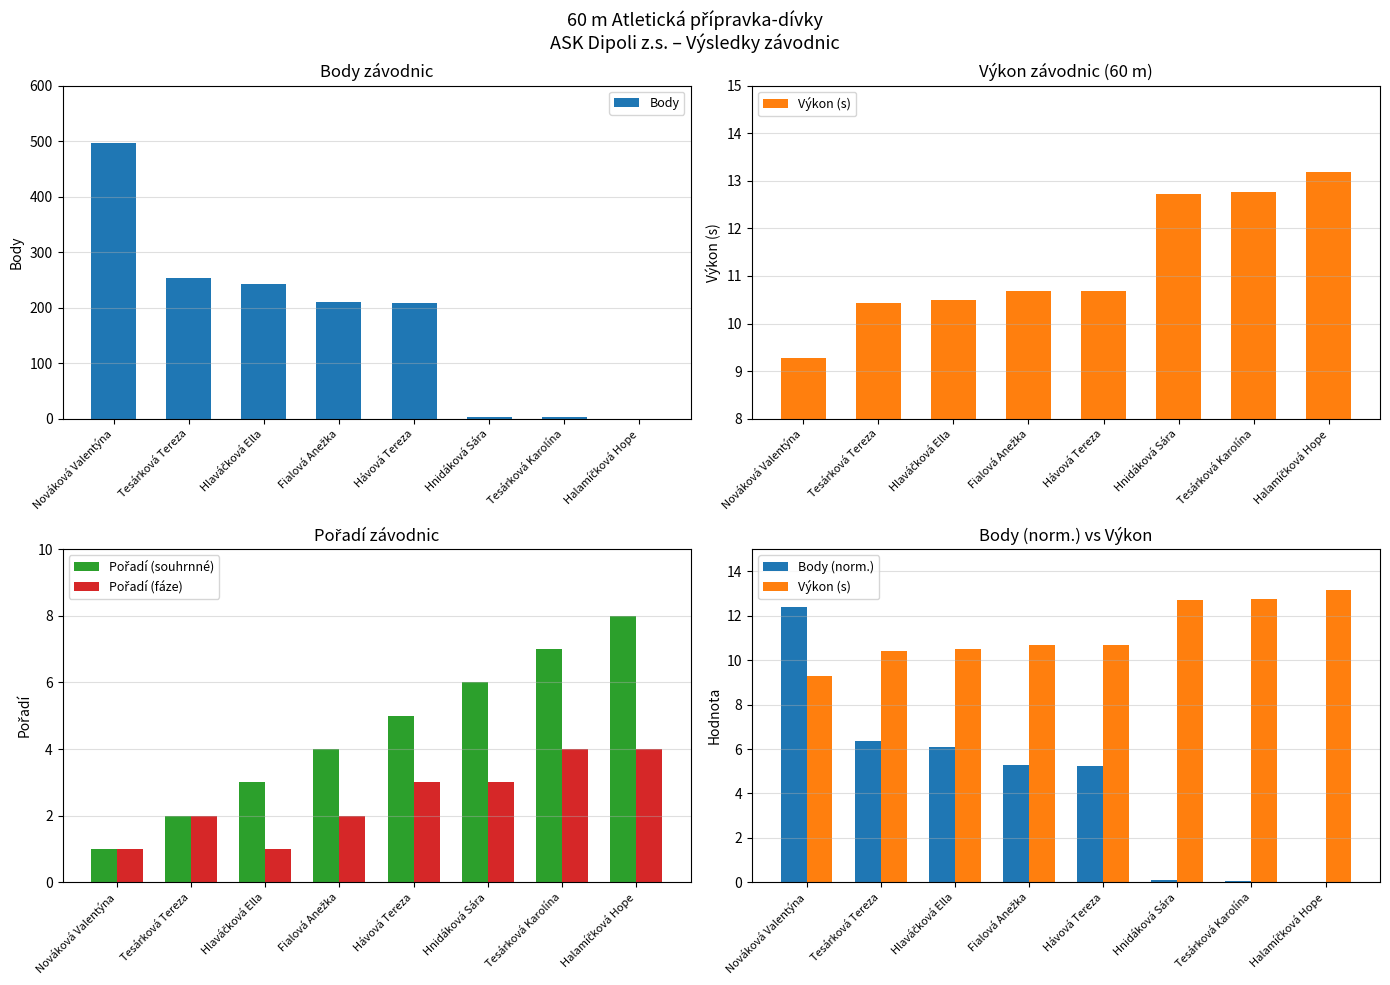

What is the difference between the maximum and minimum values in the Pořadí (souhrnné) series?

7.0